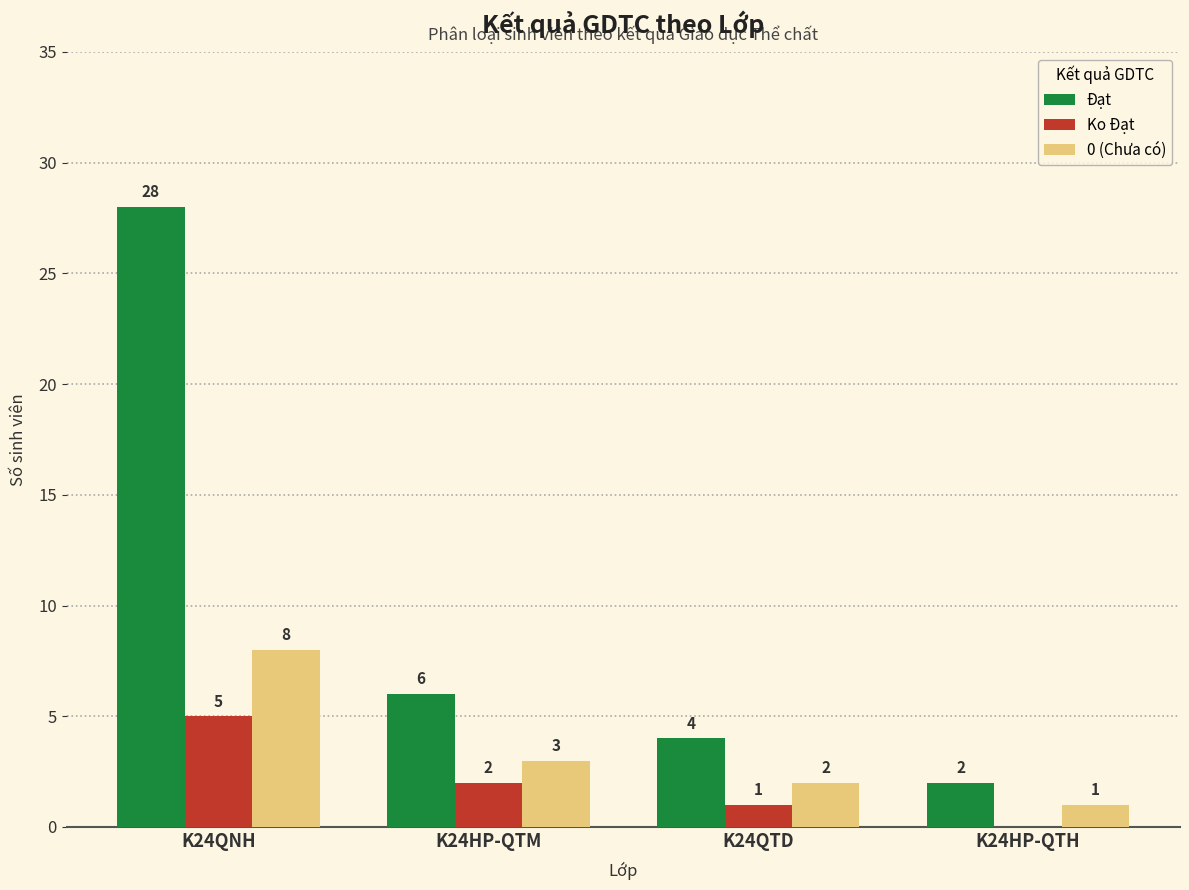

Is it true that 0 (Chưa có) equals 1 at K24HP-QTH?

True